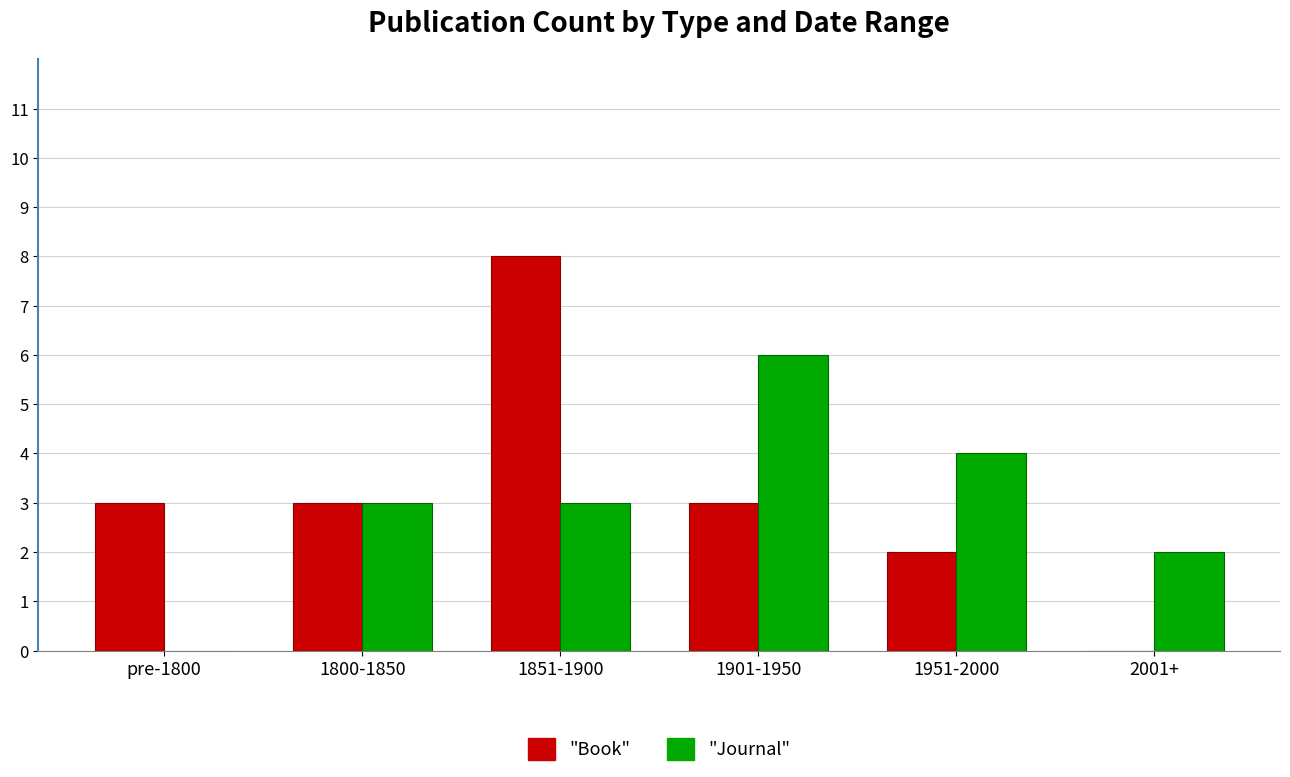

Which label corresponds to the largest value in the chart?

1851-1900